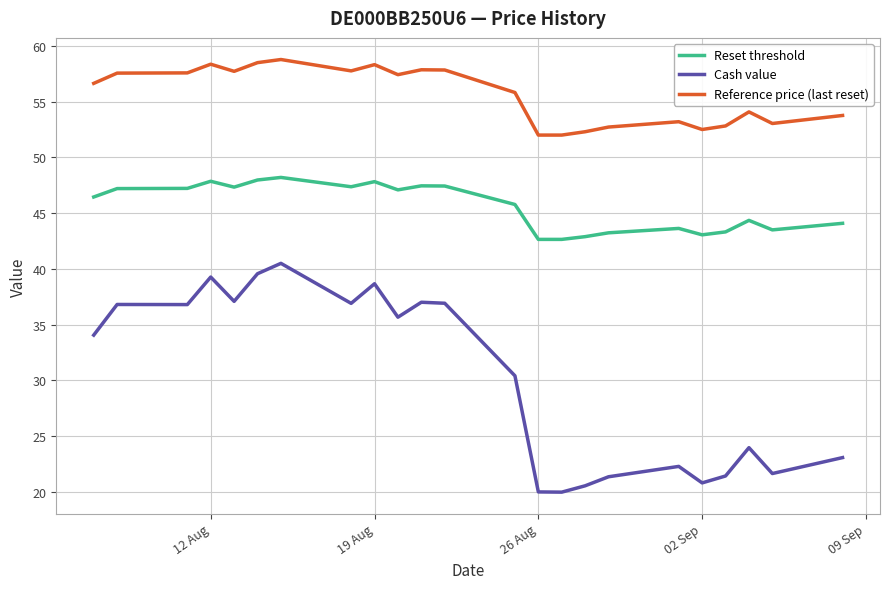

What is the difference between the second highest and minimum values in the Reference price (last reset) series?

6.5